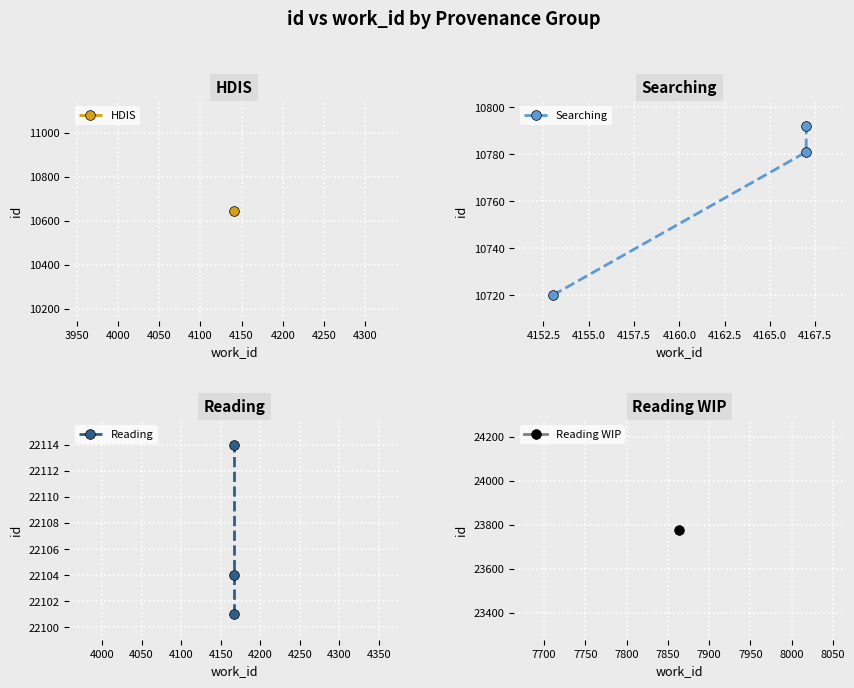

Which series has the largest range (max minus min)?

Searching